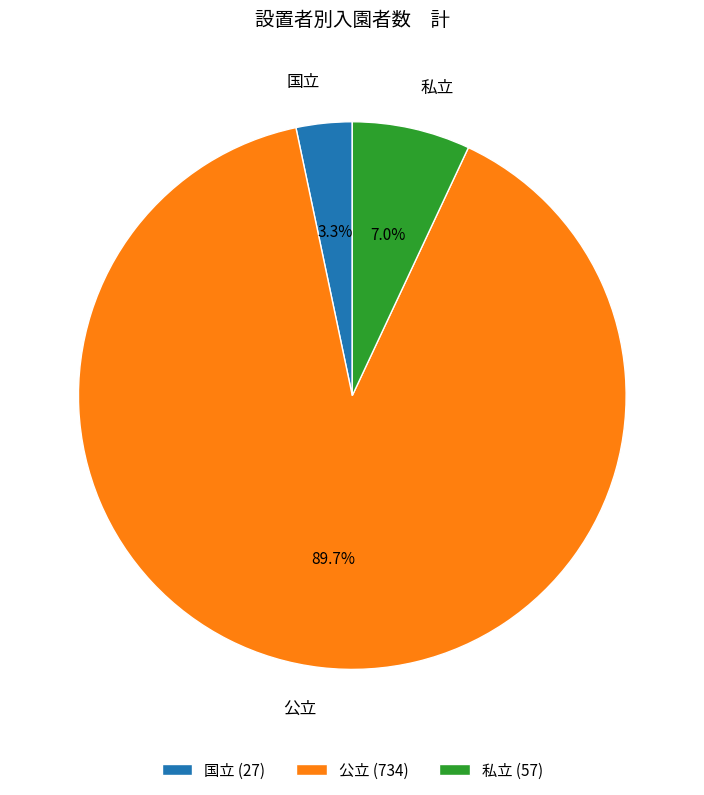

Between 私立 and 国立, which is larger?

私立